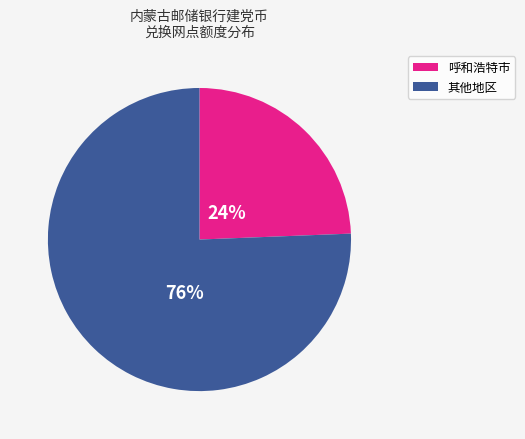

To the nearest percent, what is the average slice percentage?

50%